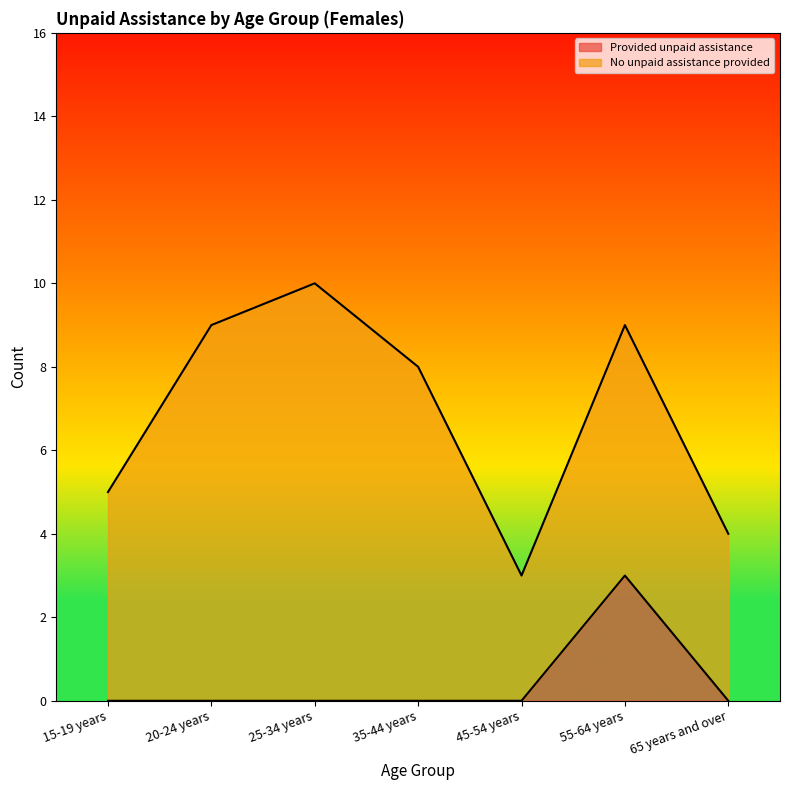

Rank the categories by value from highest to lowest.

55-64 years, 15-19 years, 20-24 years, 25-34 years, 35-44 years, 45-54 years, 65 years and over